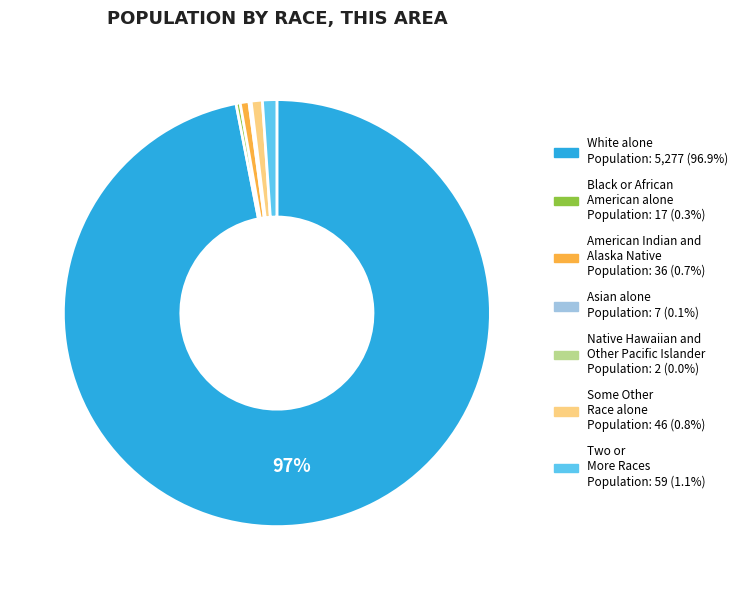

To the nearest percent, what percentage of the pie is White alone?

97%